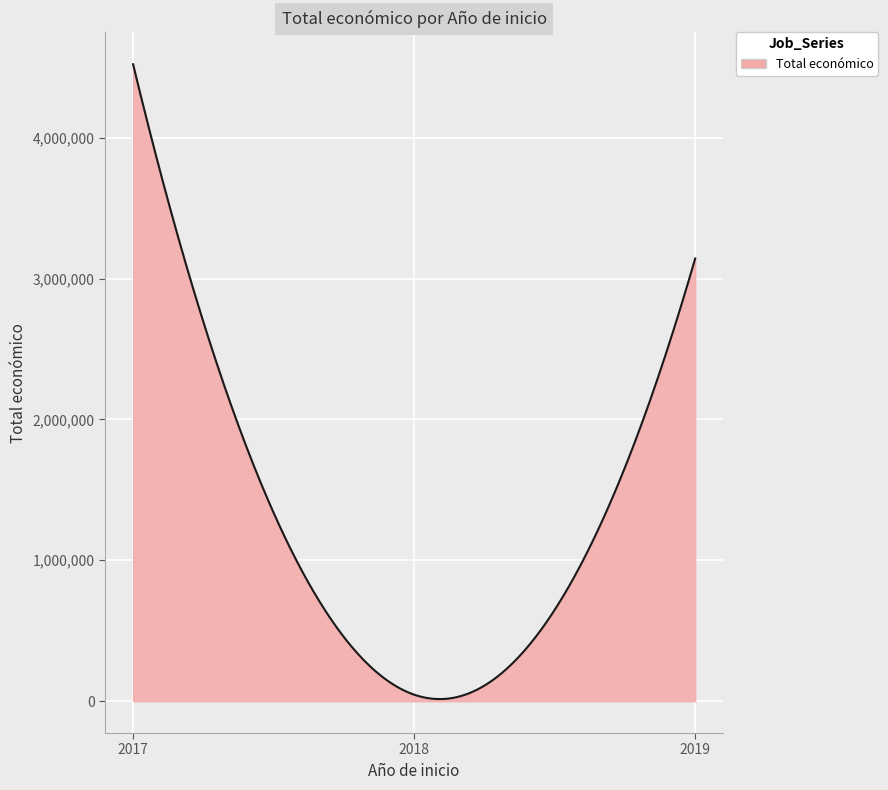

What is the difference between the maximum and minimum values?

4505727.3